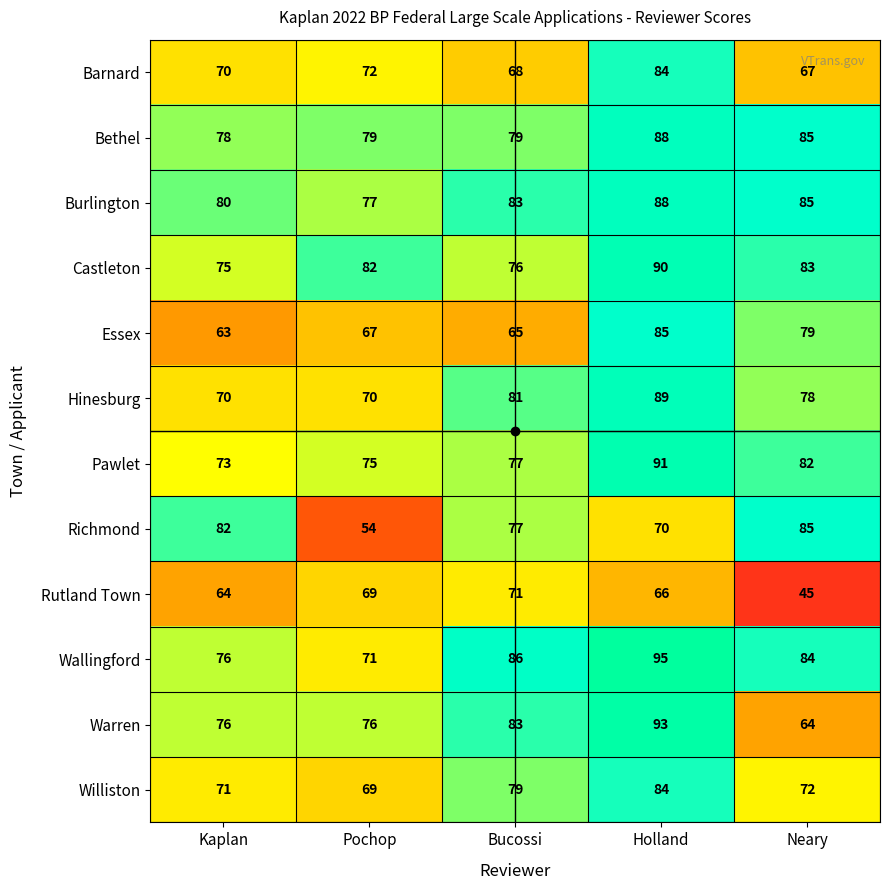

What is the smallest value displayed?

45